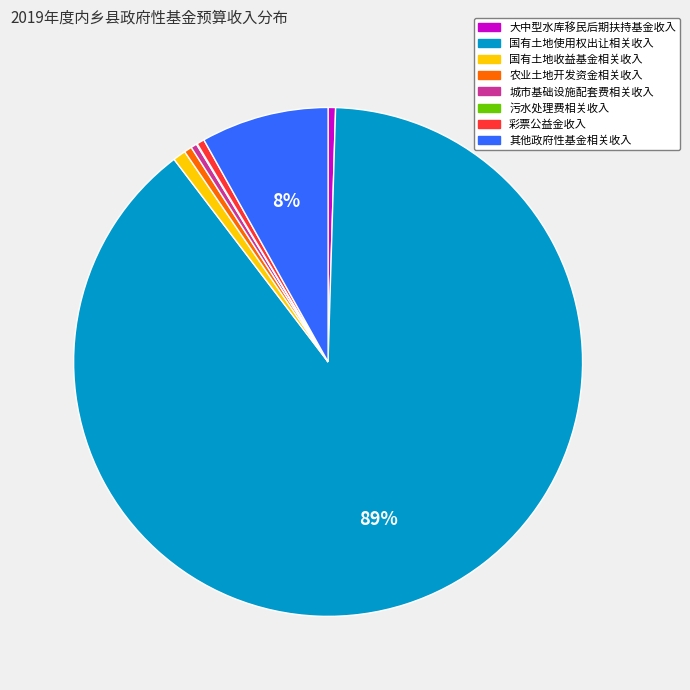

Is it true that 国有土地收益基金相关收入 is 1% of the pie?

True